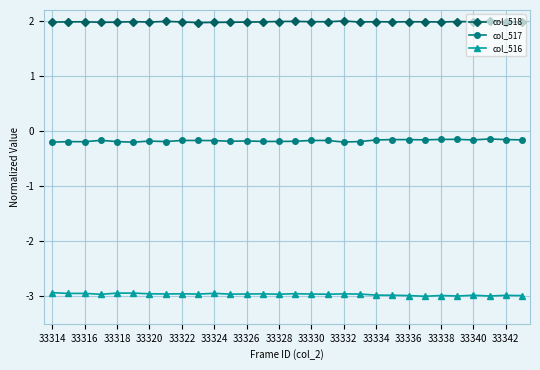

What is the value of the col_518 point at the 19th from the left?

2.0